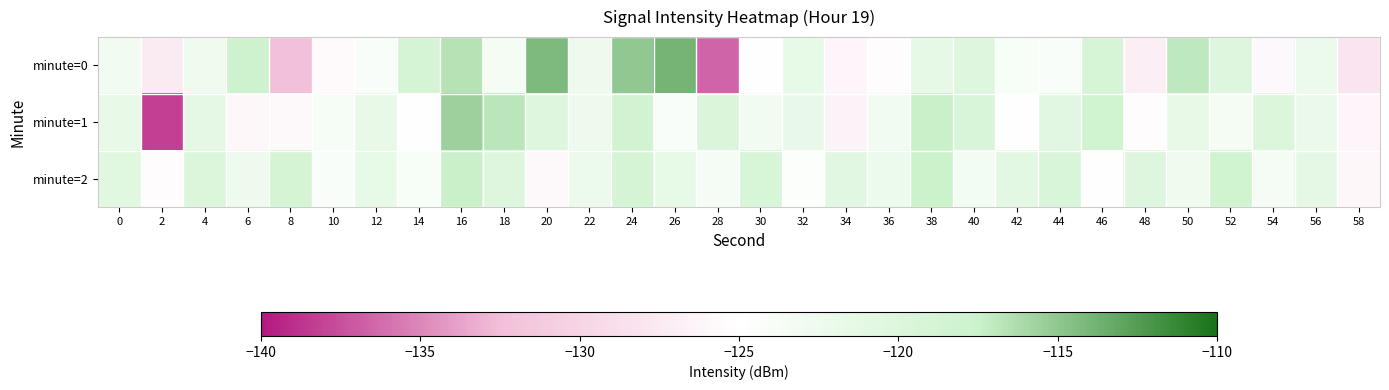

Rank the series by their maximum value, from lowest to highest.

minute=2, minute=1, minute=0